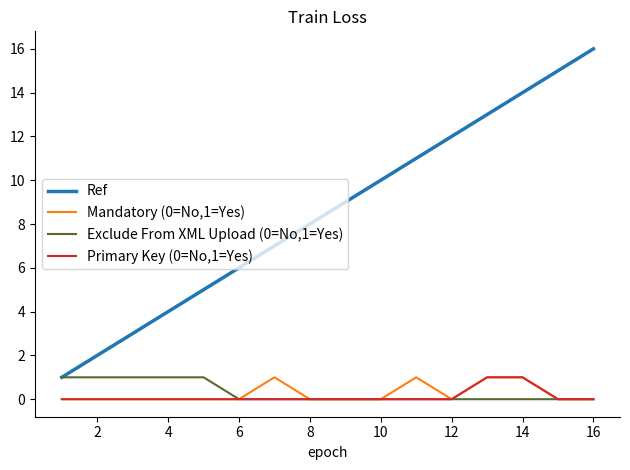

Which series has the largest range (max minus min)?

Ref